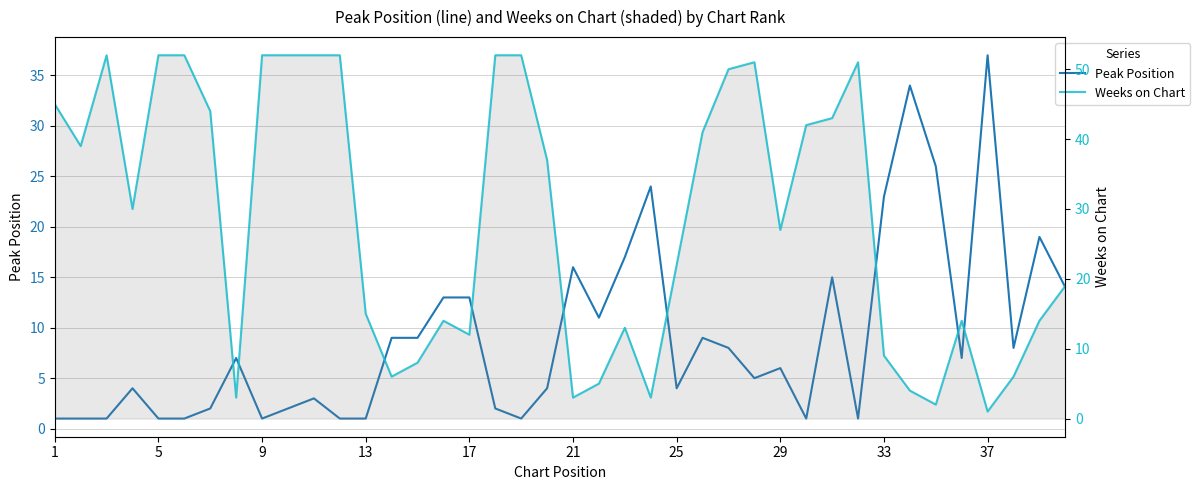

At how many categories does at least one series exceed 51?

9